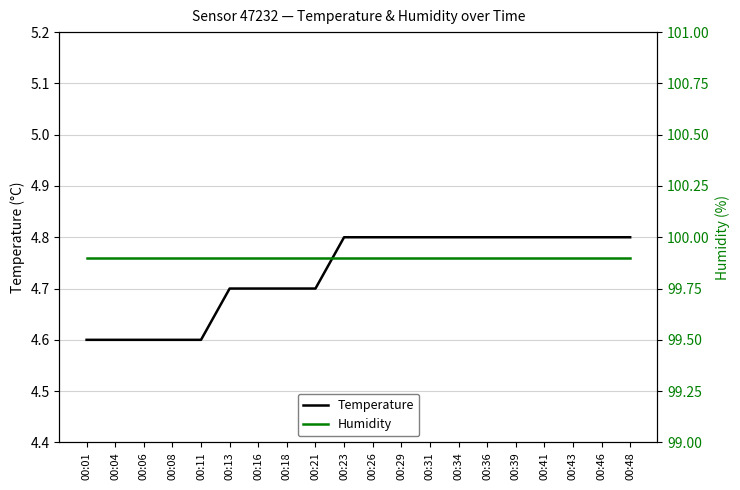

True or false: Humidity has a value of 135.1 at 00:06.

False